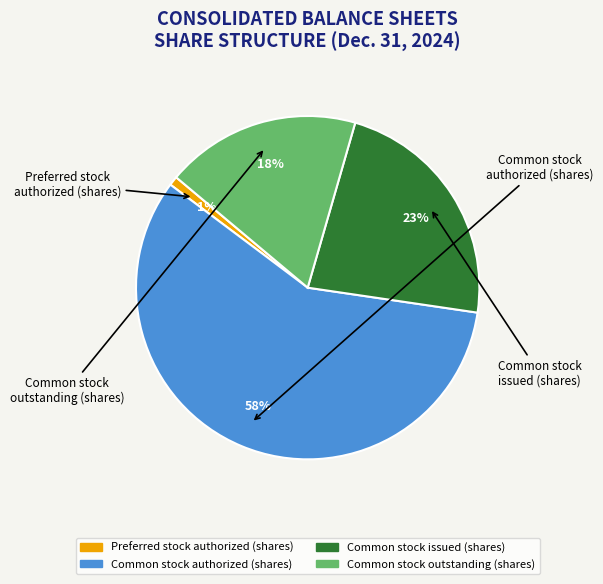

To the nearest percent, what is the combined percentage of Common stock outstanding (shares) and Common stock issued (shares)?

41%